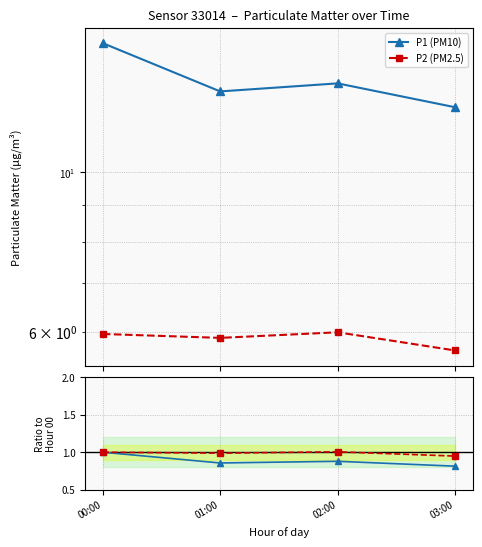

True or false: P1 (PM10) and P2 cross at least once.

False